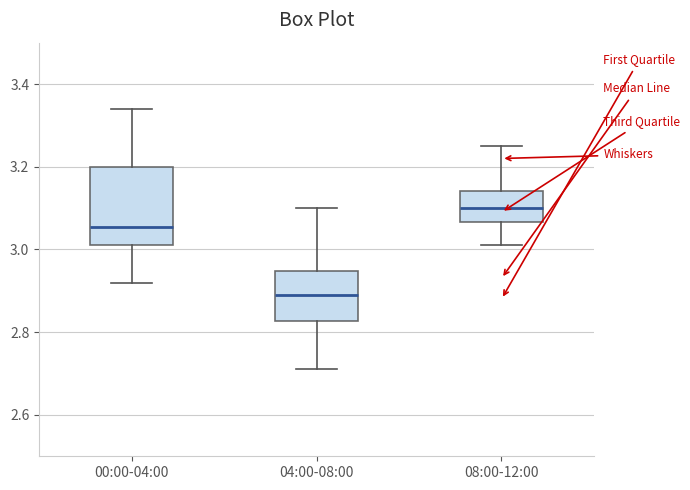

Reading left to right, read every box against the y-axis: the position of its median line, the range the box covers, and the ends of its whiskers. The values are not printed on the chart, so give them approximately, as read against the axis.

00:00-04:00: median 3.06, box 3.02 to 3.20, whiskers 2.92 to 3.34
04:00-08:00: median 2.90, box 2.82 to 2.94, whiskers 2.72 to 3.10
08:00-12:00: median 3.10, box 3.06 to 3.14, whiskers 3.02 to 3.26